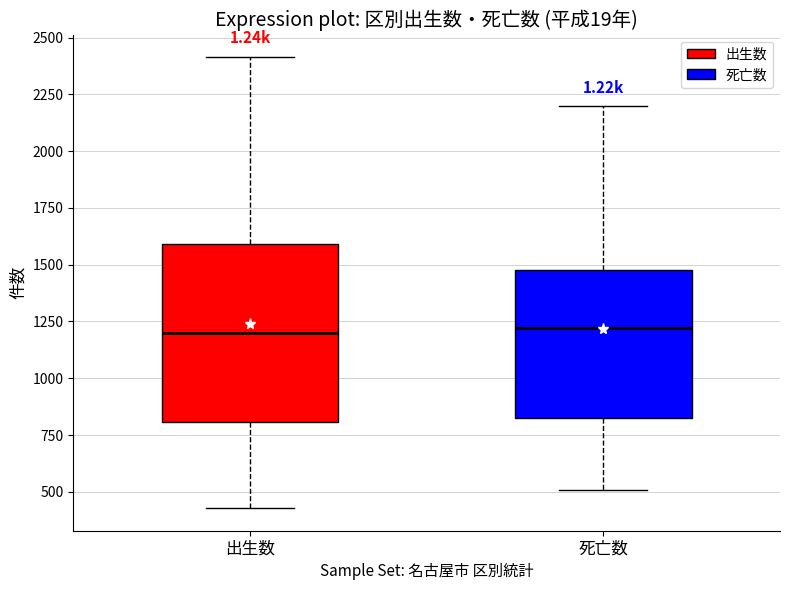

Reading left to right, transcribe this box plot: for each box, give where its median line is, the range the box spans, and where its two whiskers end, as read against the y-axis. The values are not printed on the chart, so give them approximately, as read against the axis.

出生数: median 1200, box 800 to 1600, whiskers 450 to 2400
死亡数: median 1200, box 850 to 1500, whiskers 500 to 2200